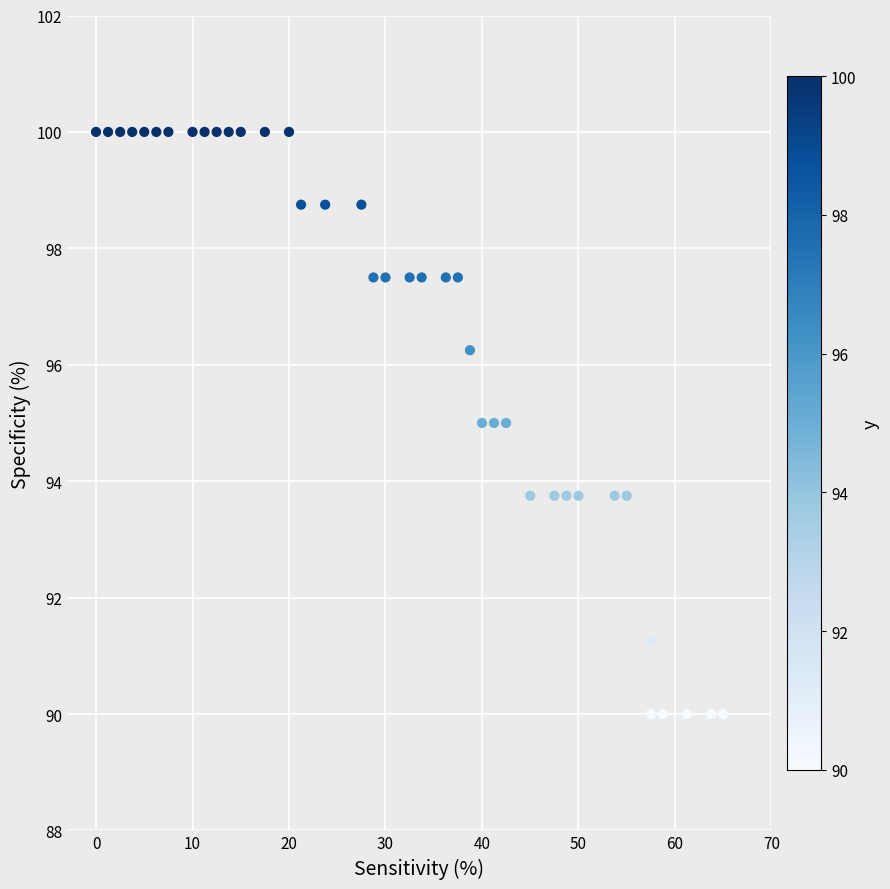

What is the range of Y values (max minus min)?

10.0